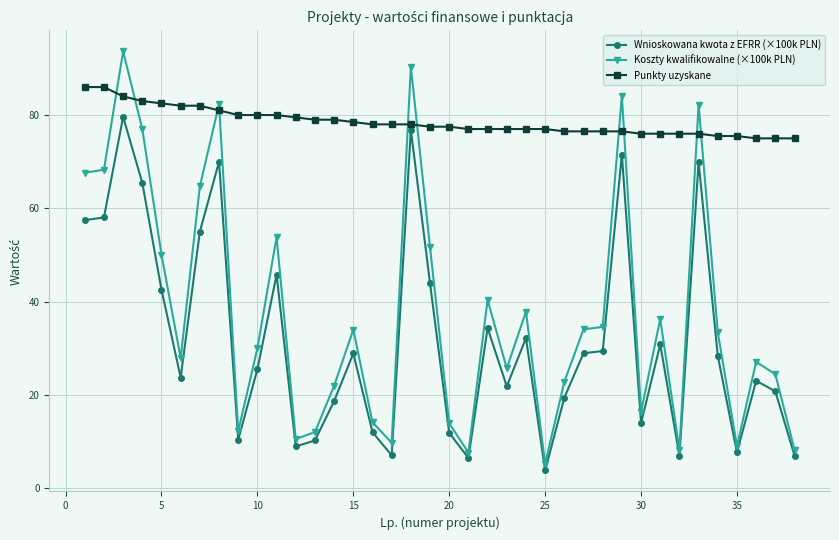

What is the lowest value of the Koszty kwalifikowalne (×100k PLN) series?

5.2